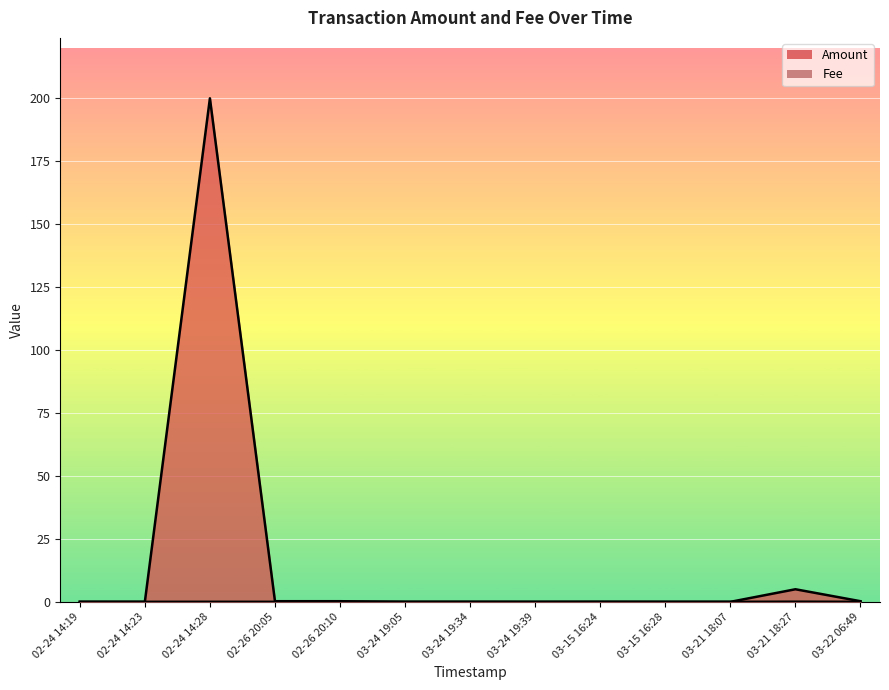

How many lines are shown in the chart?

2